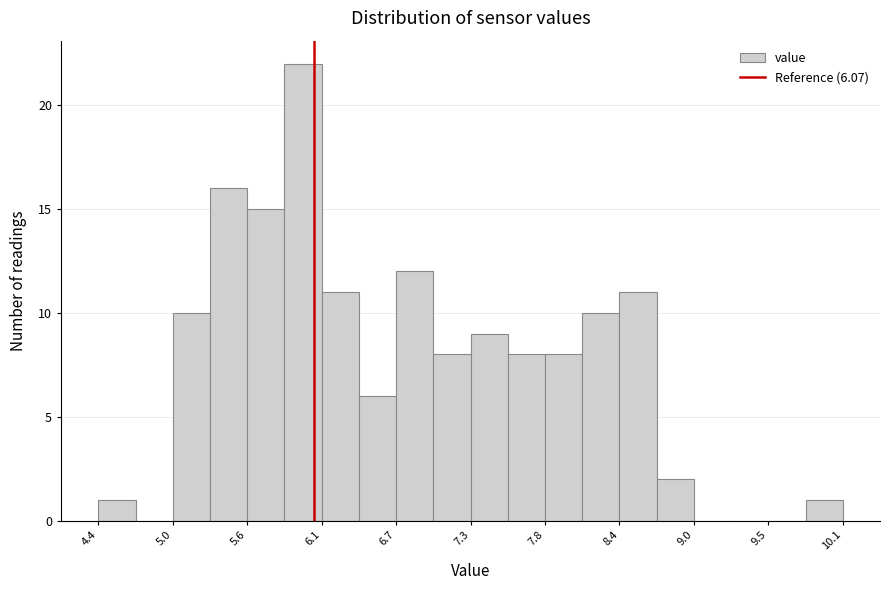

Read against the x-axis, roughly where is the centre of the tallest bar?

6.0